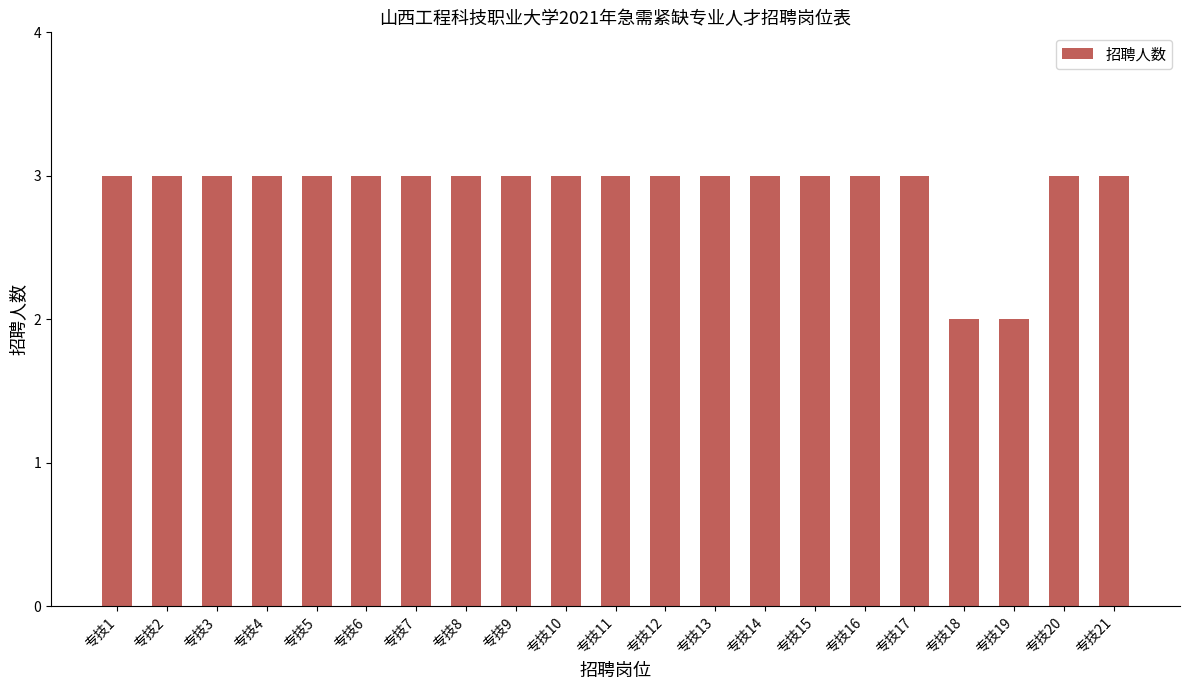

Is it true that the value at 专技10 is 1?

False